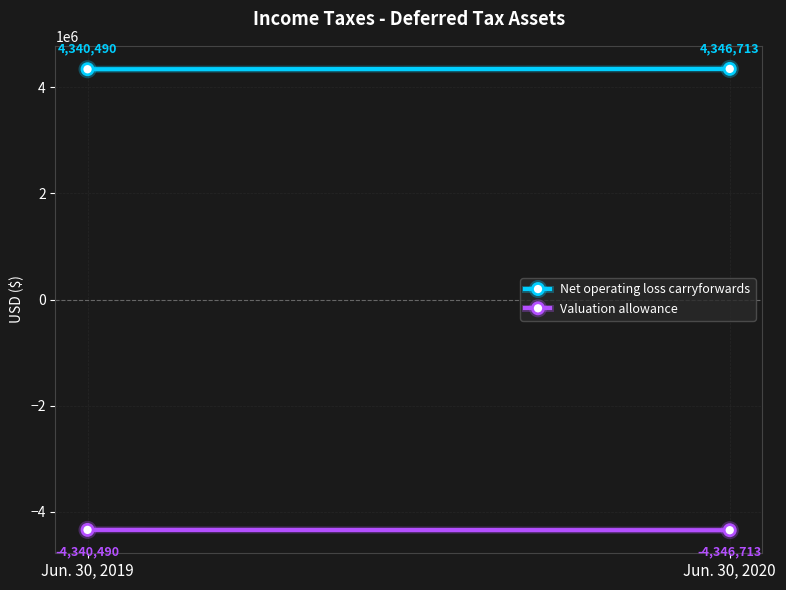

What is the maximum value for Net operating loss carryforwards?

4346713